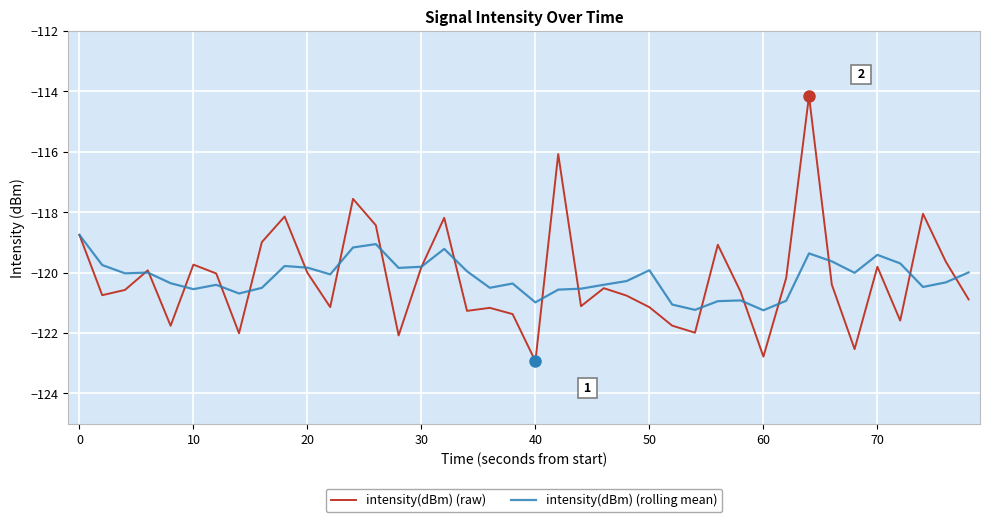

Which series has the largest range (max minus min)?

intensity(dBm) (raw)